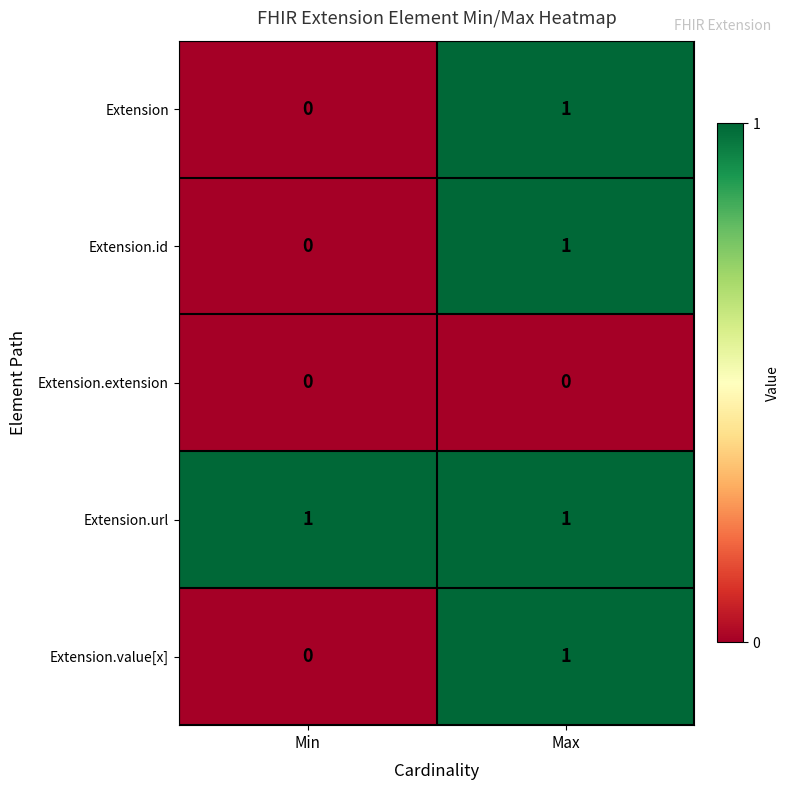

True or false: Extension.extension has a value of 0 at Max.

True